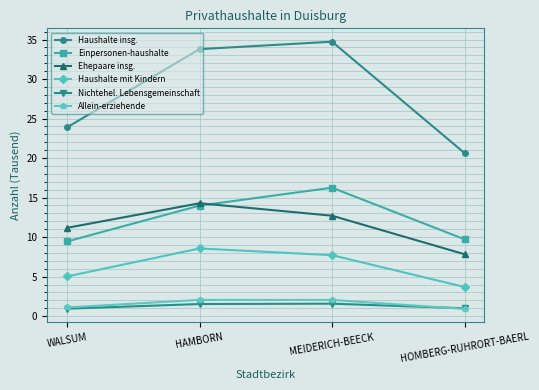

What is the approximate value of Ehepaare insg. at HAMBORN?

14.3